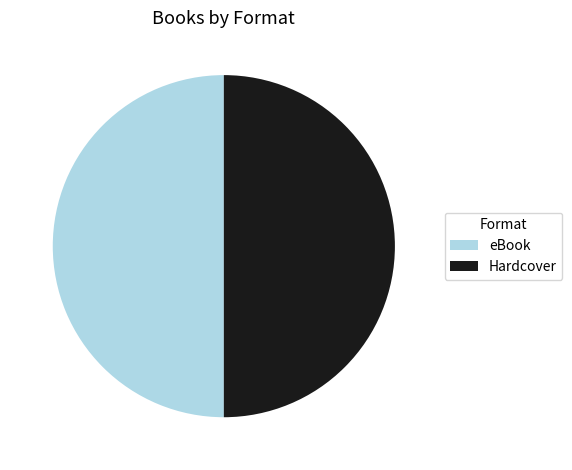

What is the ratio of the value at eBook to the value at Hardcover?

1.0